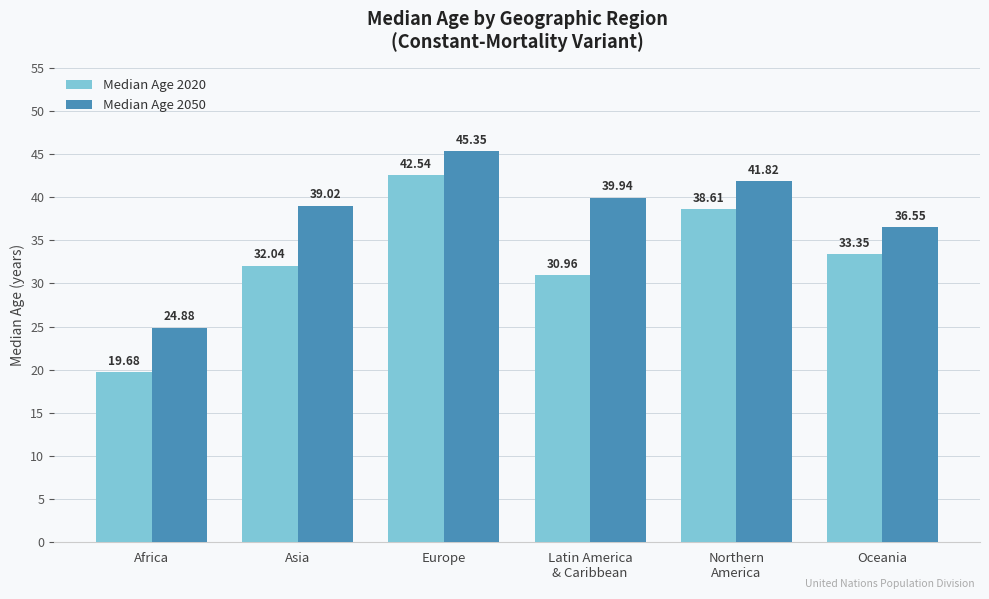

Rank the series by their maximum value, from highest to lowest.

Median Age 2050, Median Age 2020